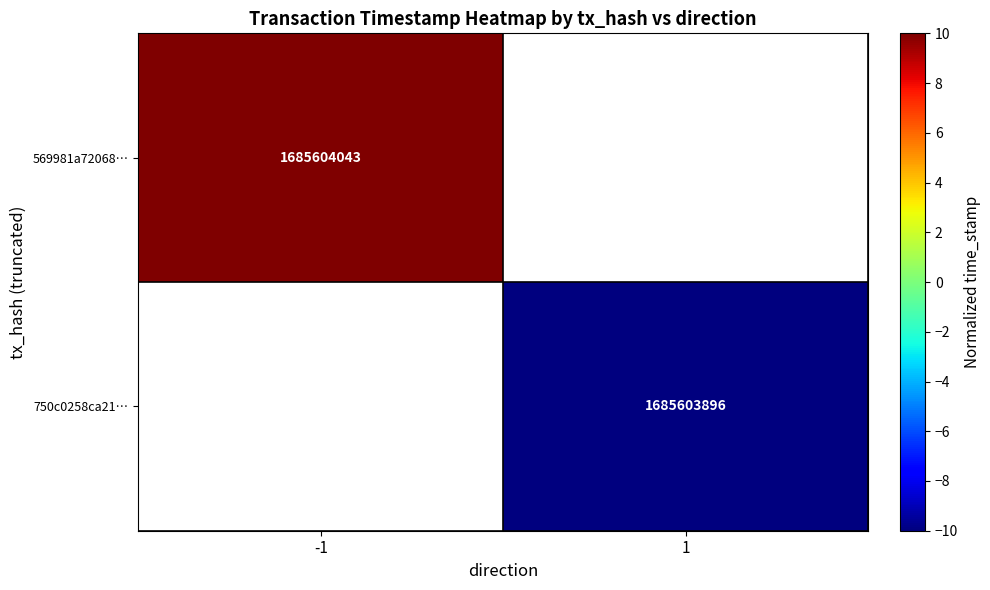

The 569981a72068… series shows 1685604043 at -1. True or false?

True